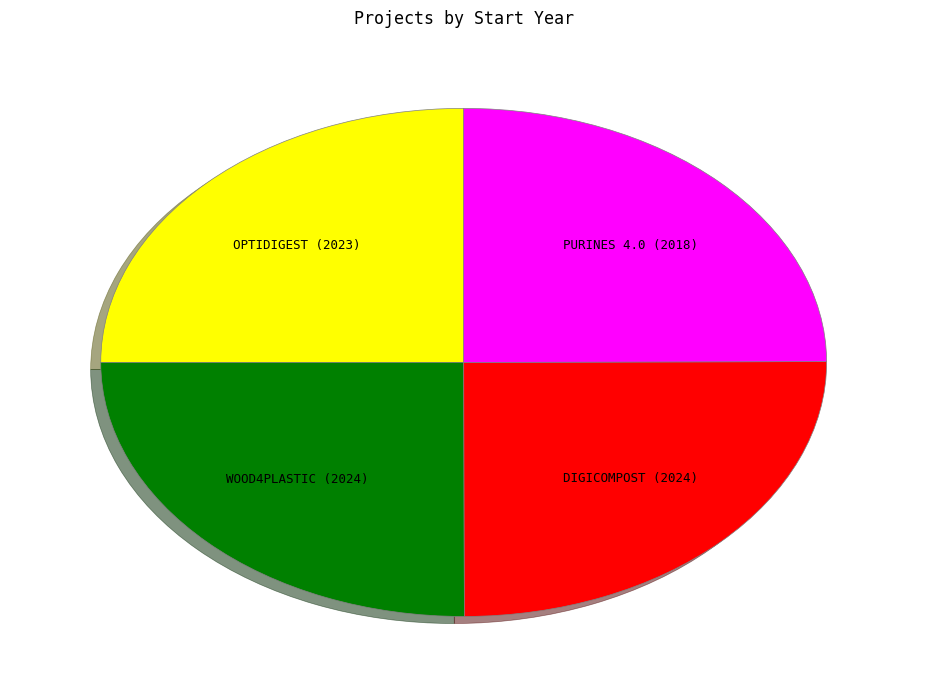

Does any single category account for the majority?

No